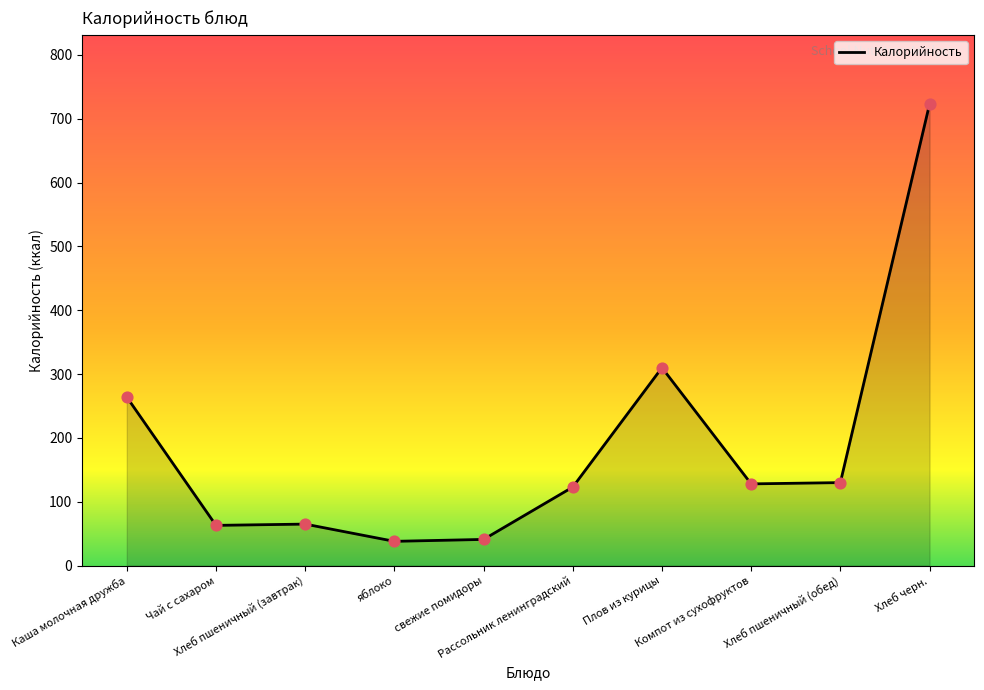

What is the ratio of the value at Хлеб черн. to the value at Каша молочная дружба?

2.7